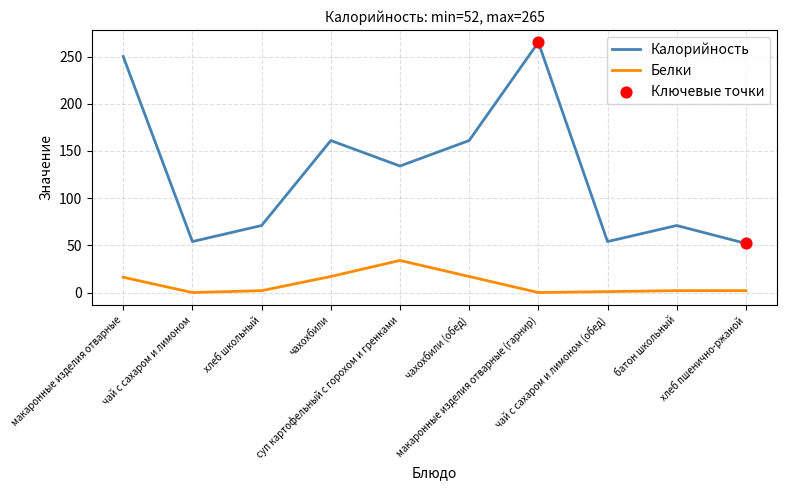

At how many categories does at least one series exceed 241?

2